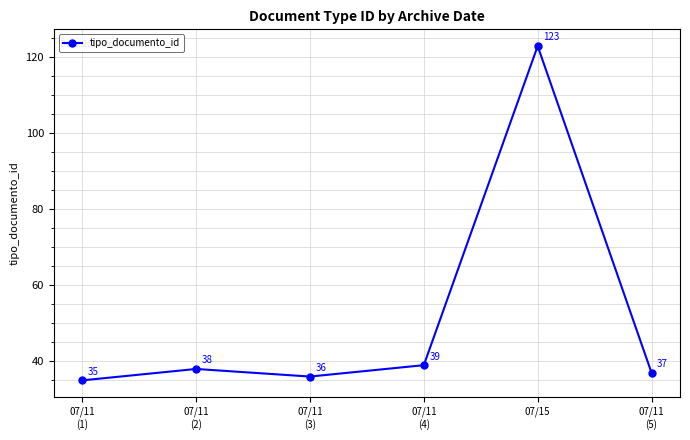

Does the chart display data point markers on the line(s)?

Yes